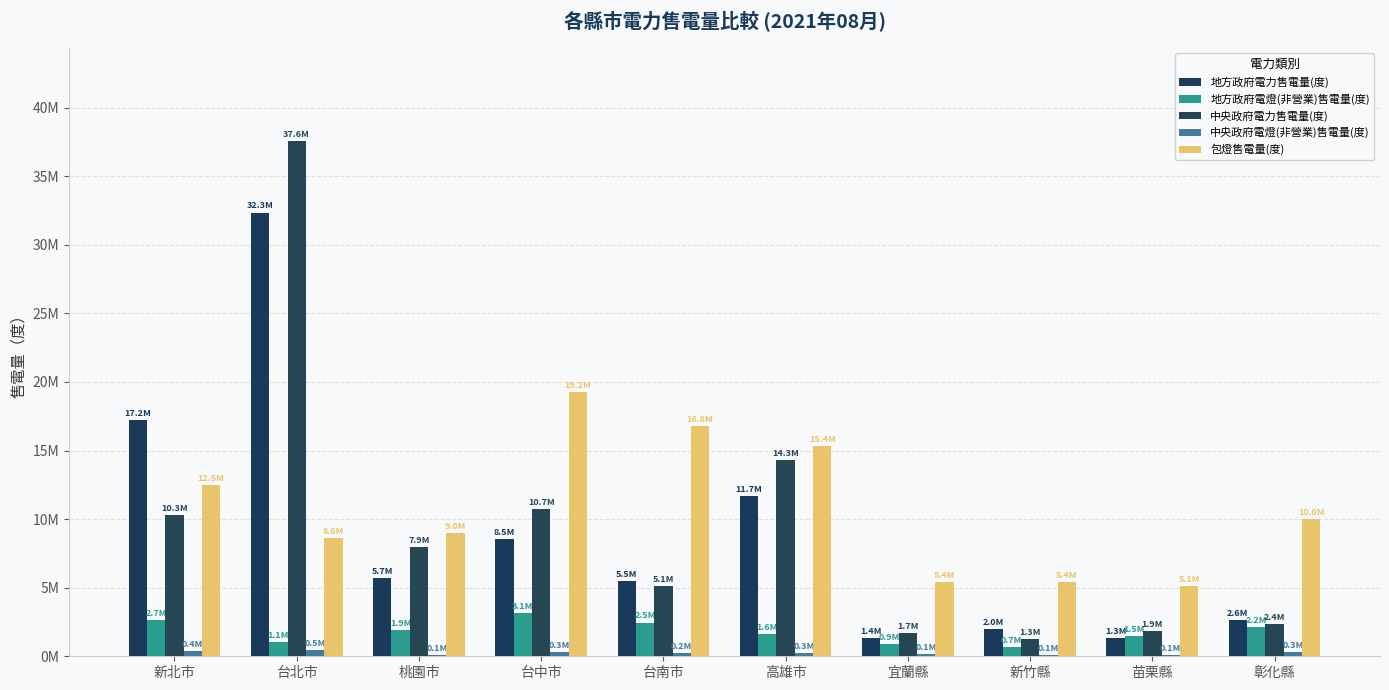

Rank the categories by 中央政府電力售電量(度) value from lowest to highest.

新竹縣, 宜蘭縣, 苗栗縣, 彰化縣, 台南市, 桃園市, 新北市, 台中市, 高雄市, 台北市